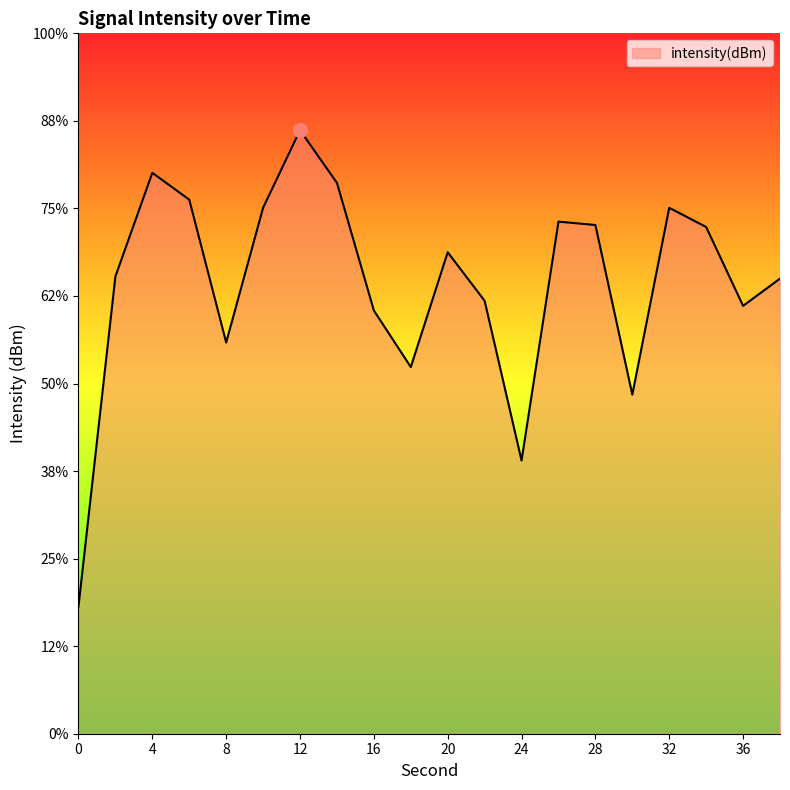

Reading right to left, transcribe all the data shown in this chart.

-119.0	-120.6	-116.1	-115.0	-125.6	-115.9	-115.8	-129.4	-120.3	-117.5	-124.1	-120.8	-113.5	-110.5	-115.0	-122.7	-114.5	-113.0	-118.9	-137.7